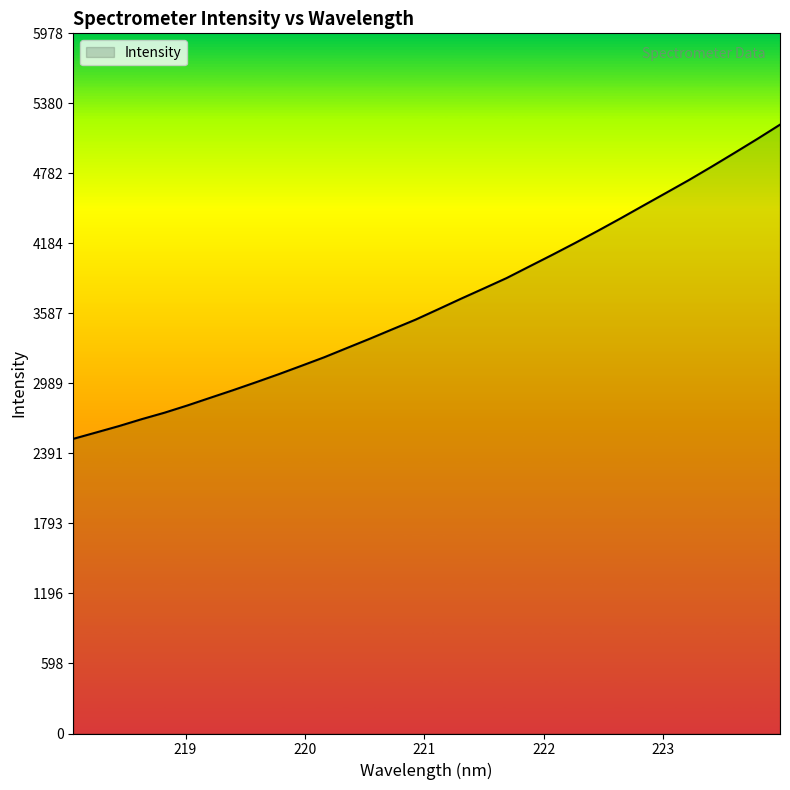

What is the maximum value shown in the chart?

5197.8